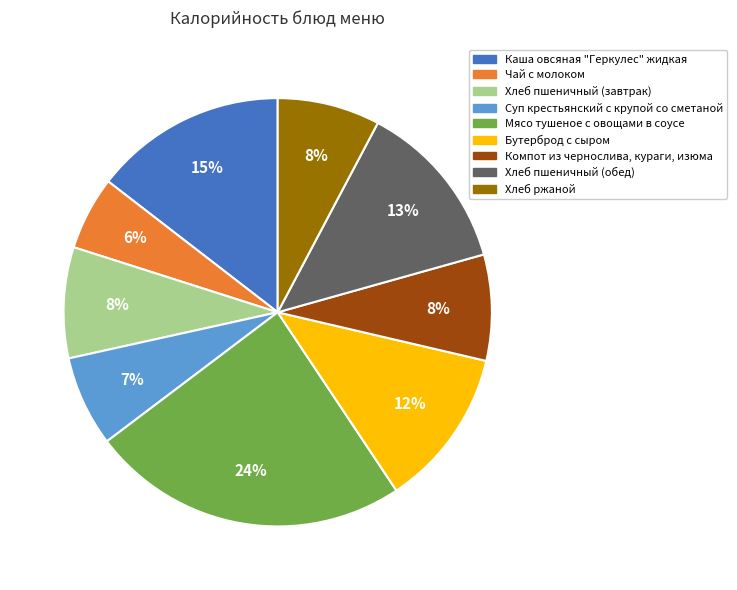

Approximately how many times larger is the value at Суп крестьянский с крупой со сметаной compared to Каша овсяная "Геркулес" жидкая?

0.5